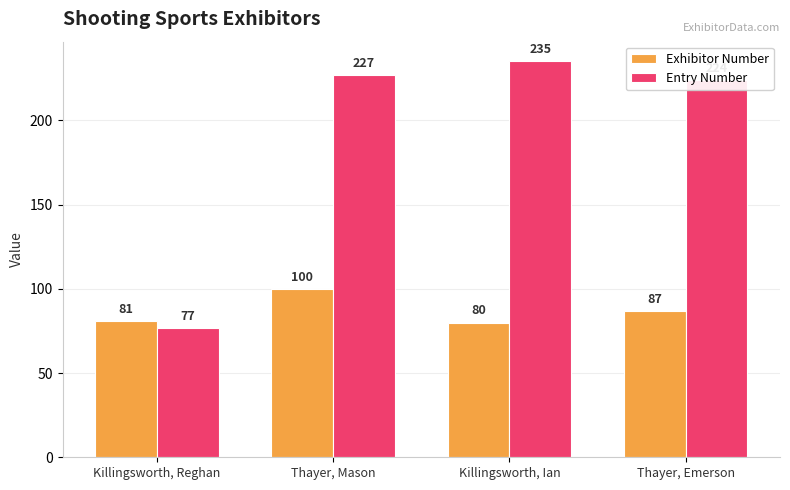

Which series has the largest range (max minus min)?

Entry Number